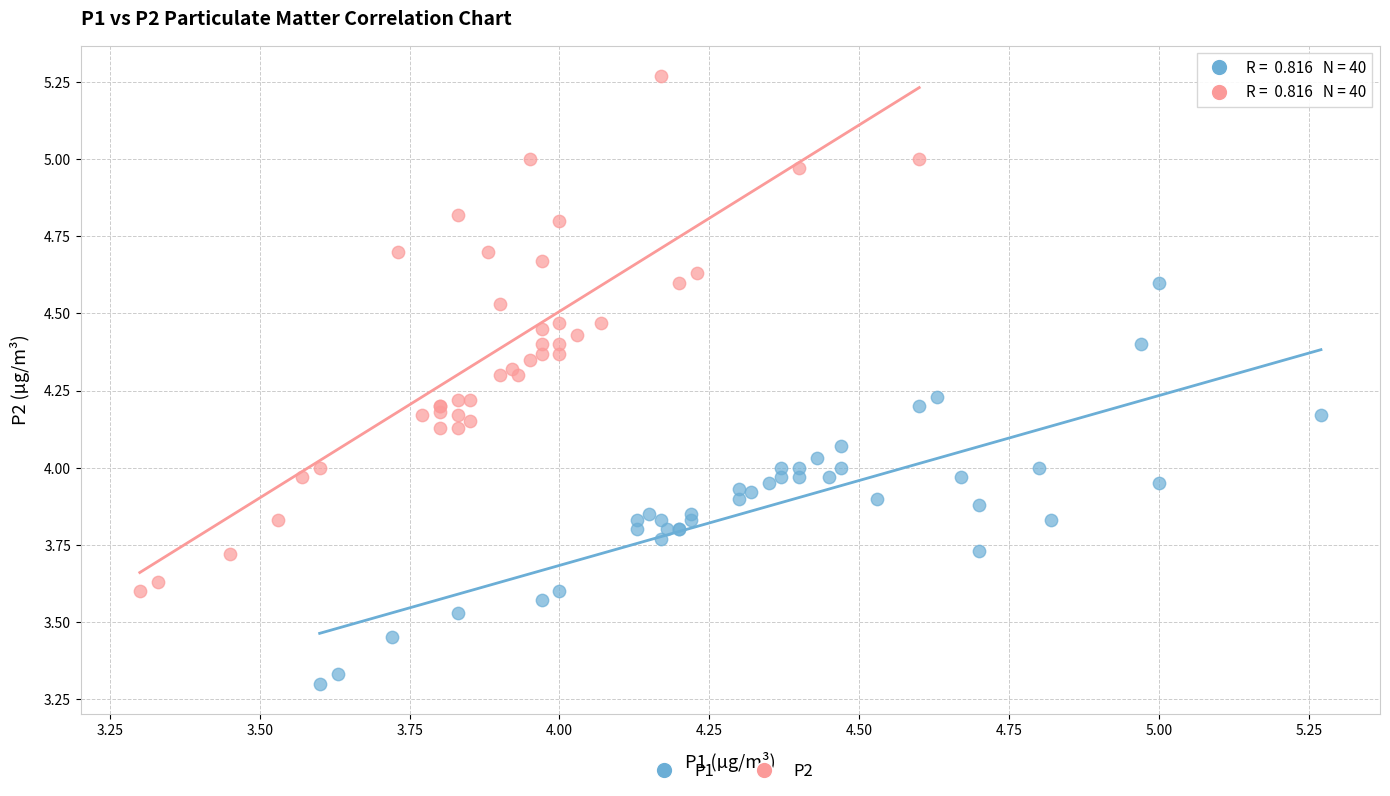

Which series reaches the maximum Y coordinate?

P2